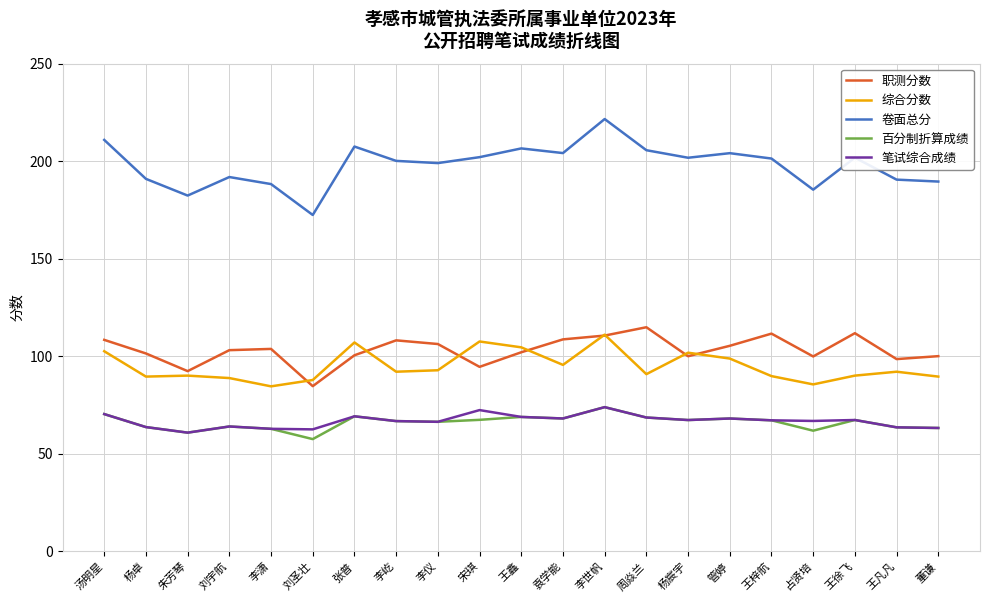

At which label does 职测分数 first exceed 103?

汤明星